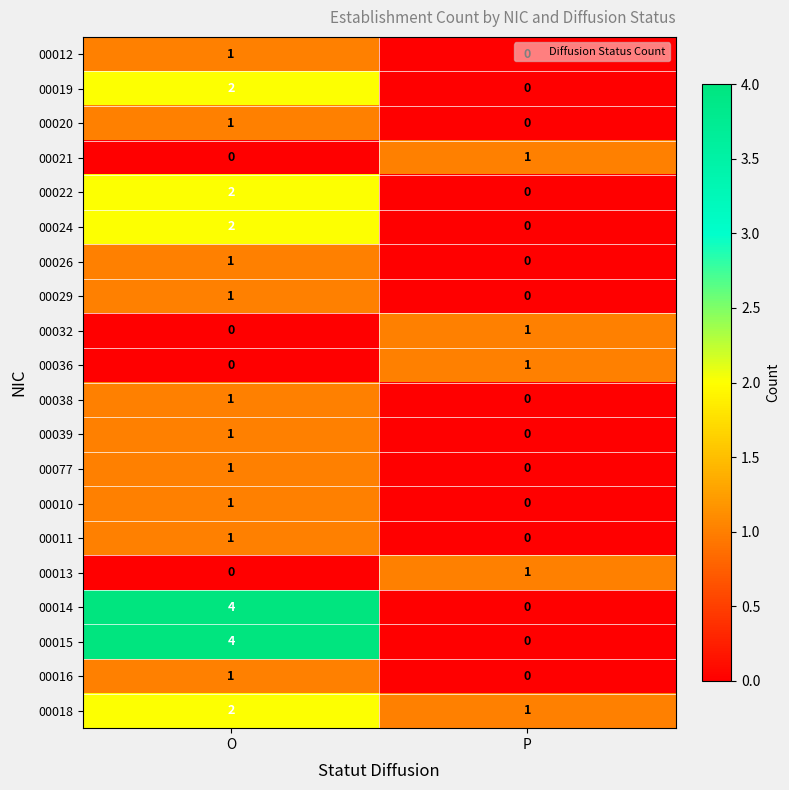

Which category has the lowest value in the 00020 series?

P